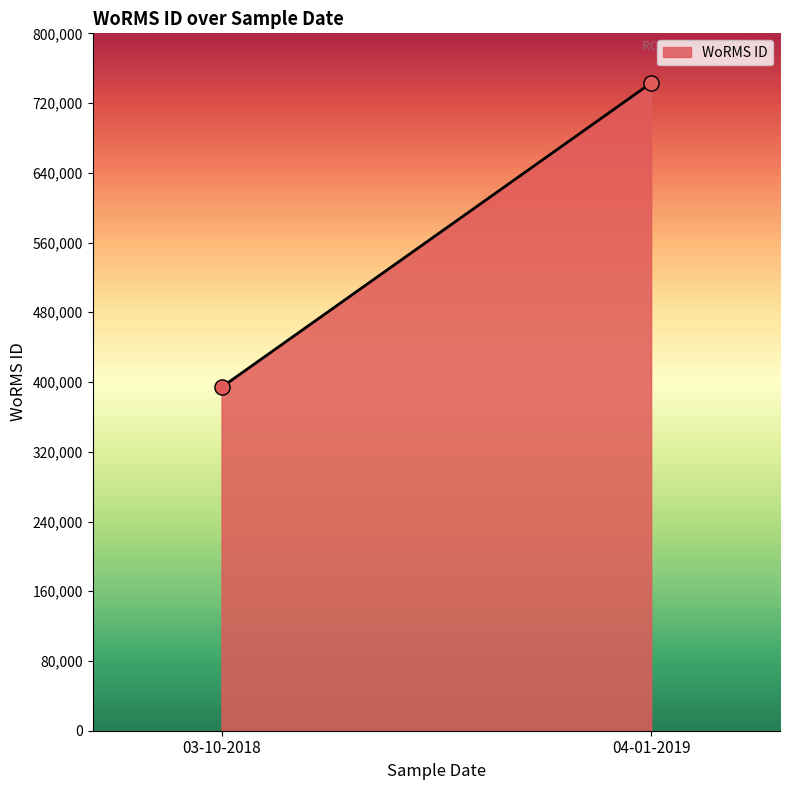

What is the average Y value?

568524